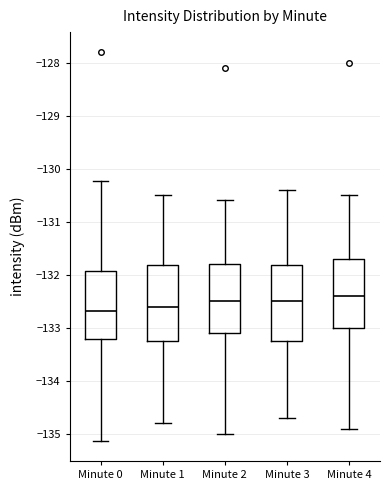

Where does the median line of the box for Minute 4 sit on the y-axis? The values are not printed on the chart, so give them approximately, as read against the axis.

-132.4